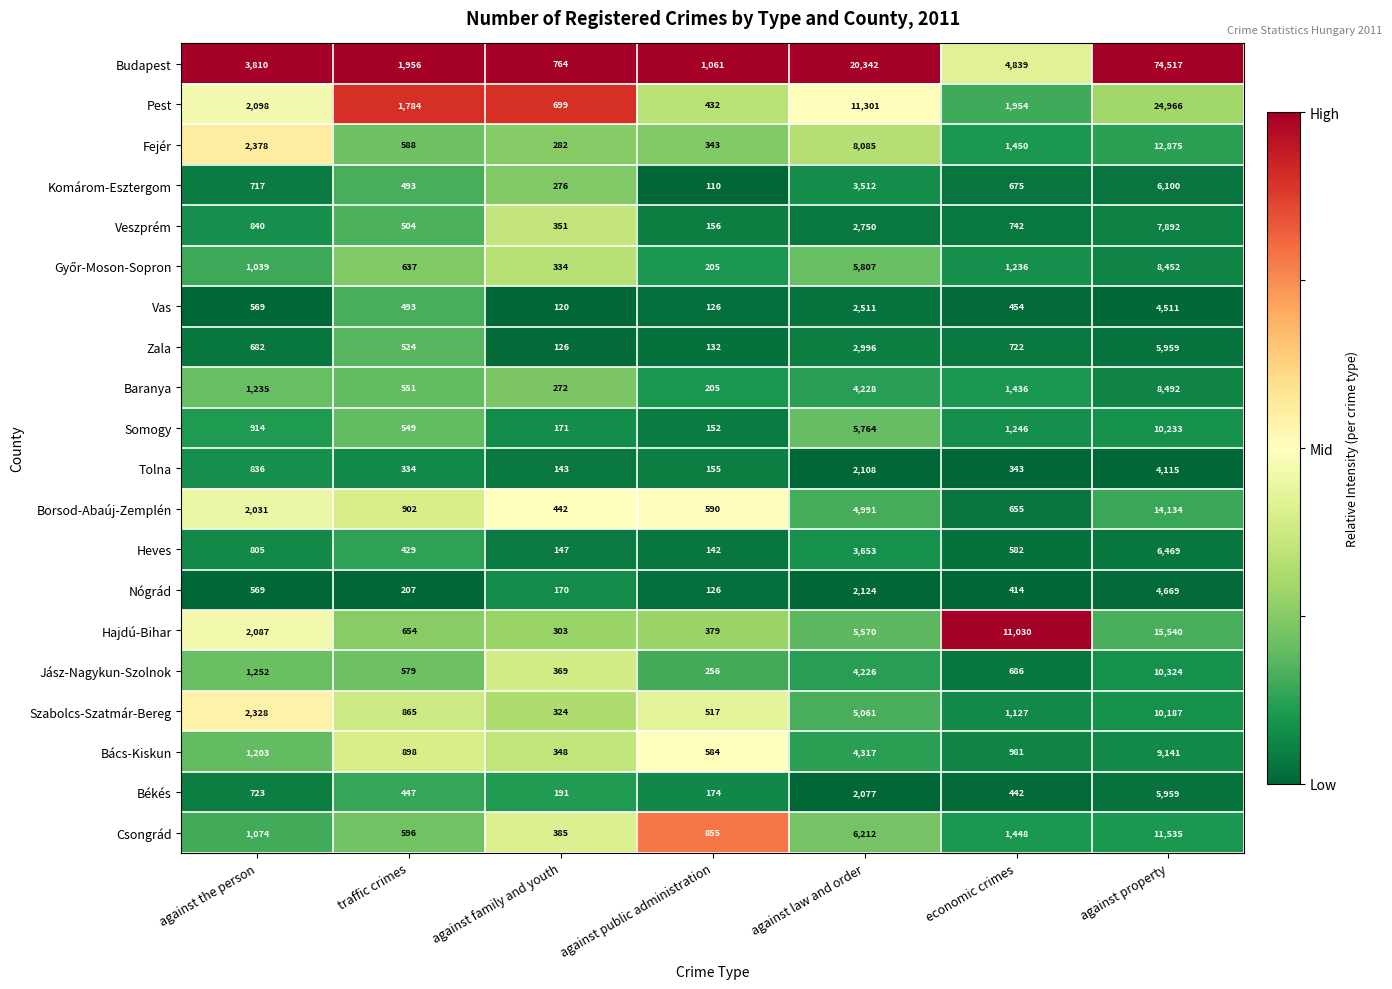

What is the average value of the Csongrád series?

3158